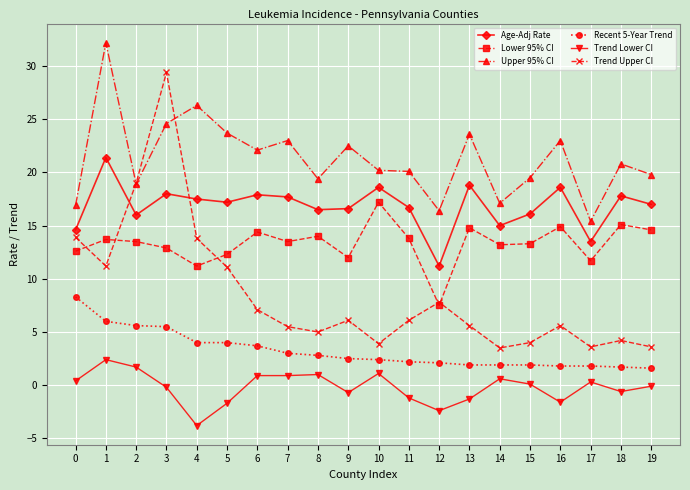

True or false: Recent 5-Year Trend and Trend Upper CI cross at least once.

False